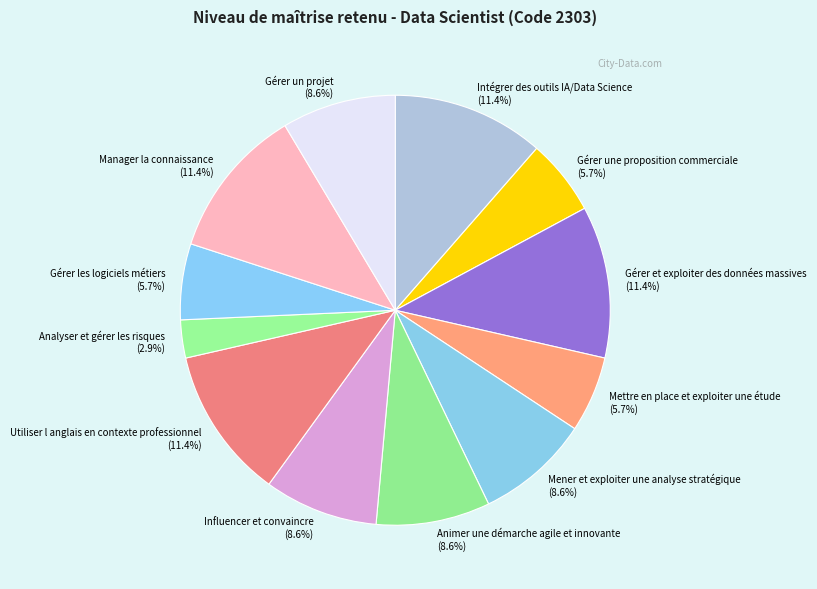

What percentage is the Analyser et gérer les risques slice, to the nearest percent?

3%